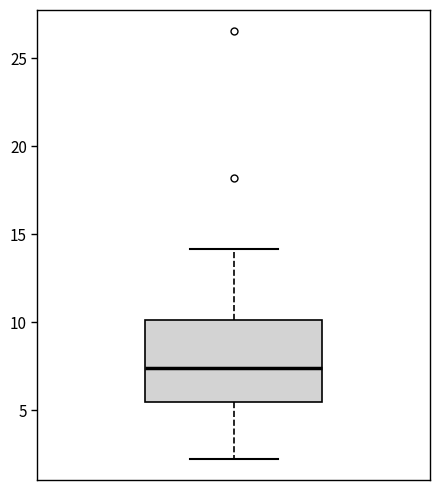

Read this box plot against the y-axis: the position of the median line, the range covered by the box, and the ends of both whiskers. The values are not printed on the chart, so give them approximately, as read against the axis.

median 7.5, box 5.5 to 10.0, whiskers 2.5 to 14.0